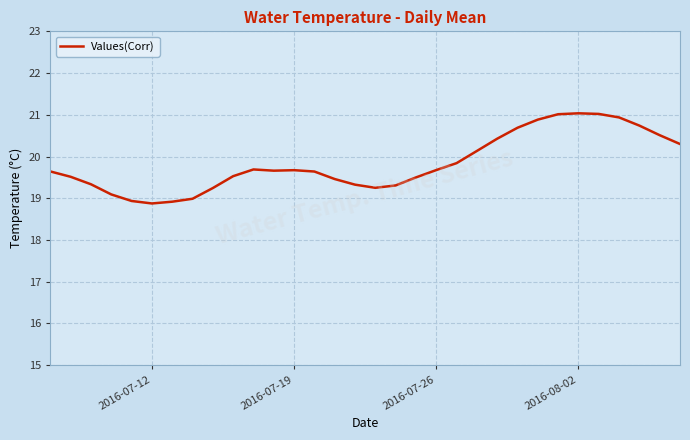

What is the maximum value shown in the chart?

21.0